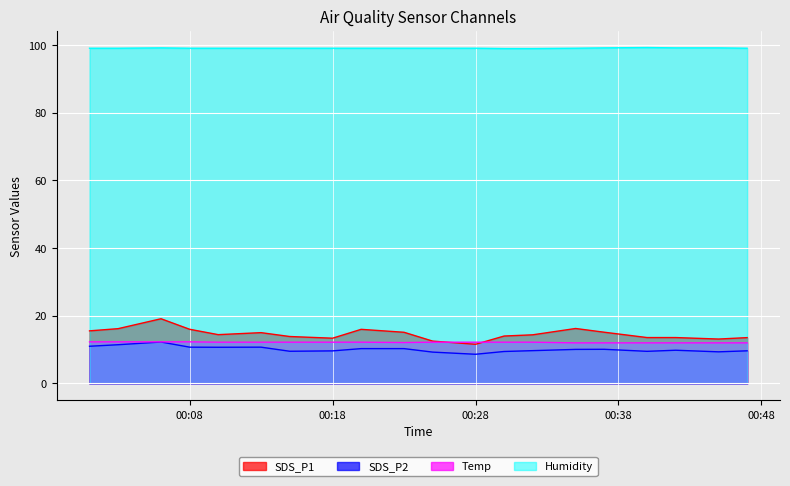

At which category is the sum across all series the highest?

2021/05/12 00:06